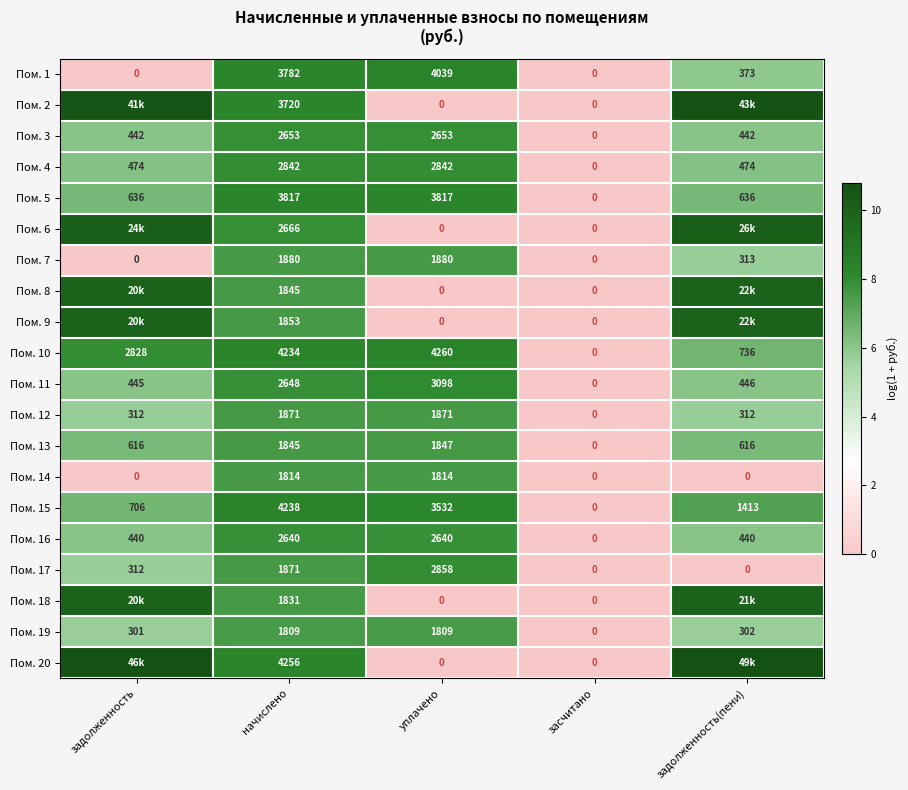

Is the value of Пом. 12 at задолженность greater than the value of Пом. 8 at засчитано?

Yes